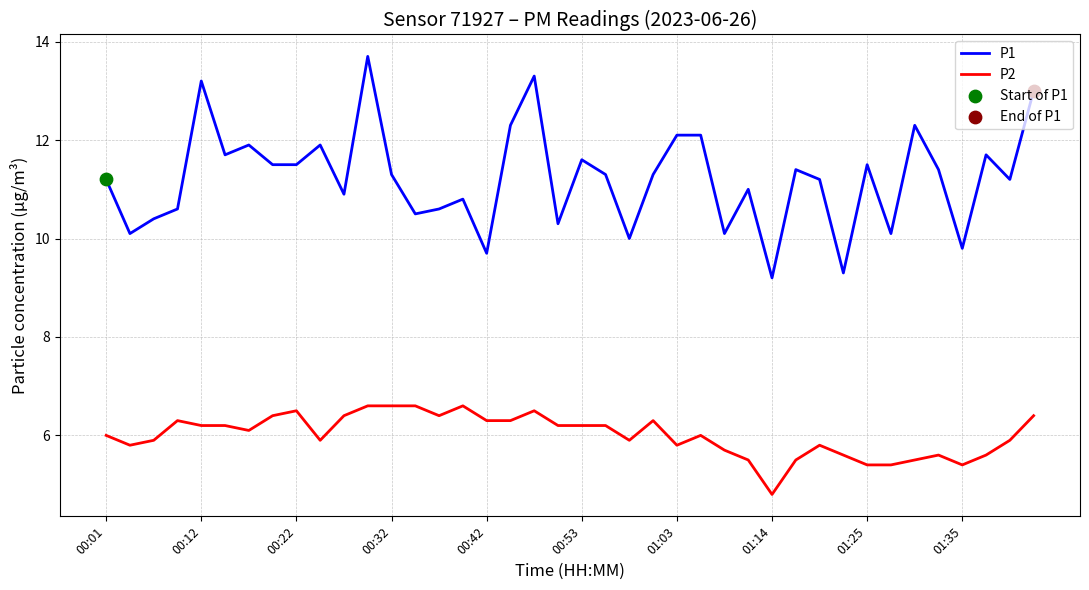

Which series has the largest total across all categories?

P1